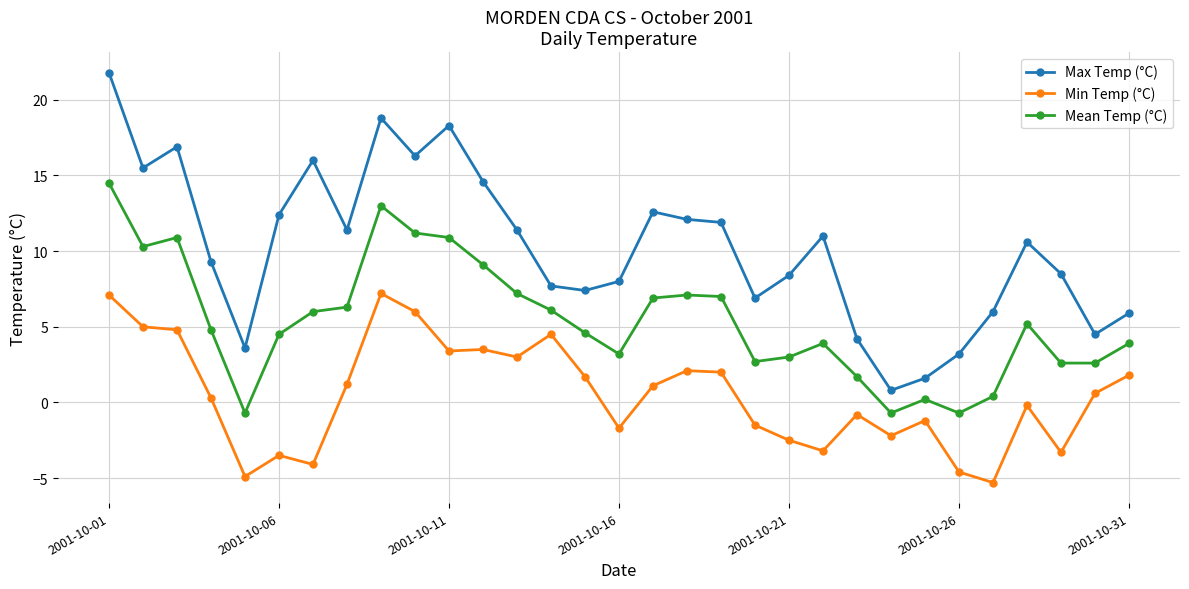

What are all the series names shown in the legend?

Max Temp (°C), Min Temp (°C), Mean Temp (°C)